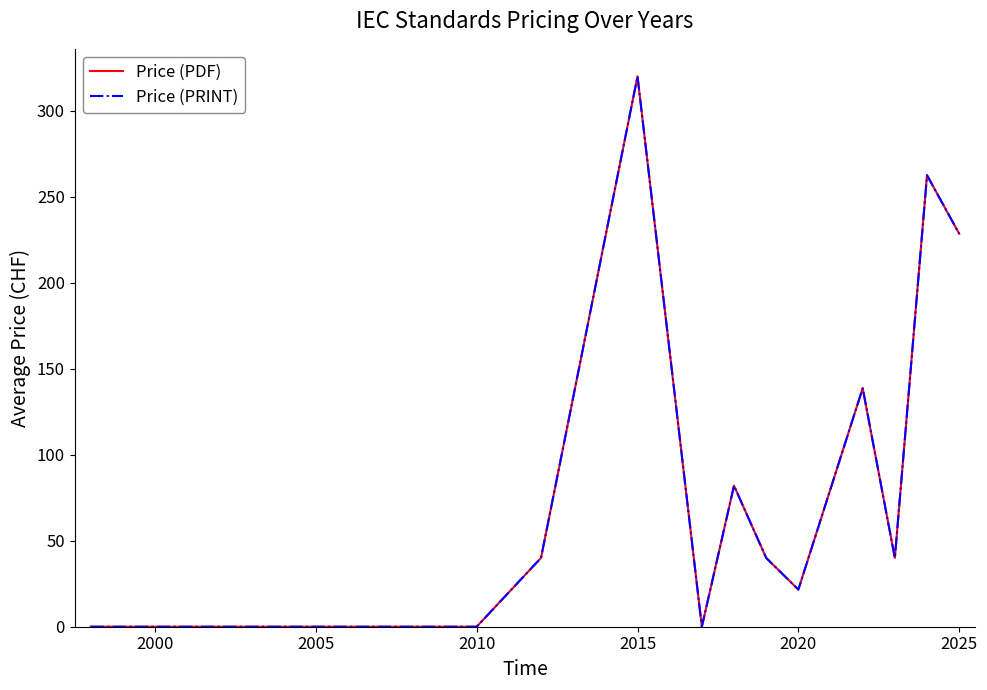

What is the maximum value shown in the chart?

320.0